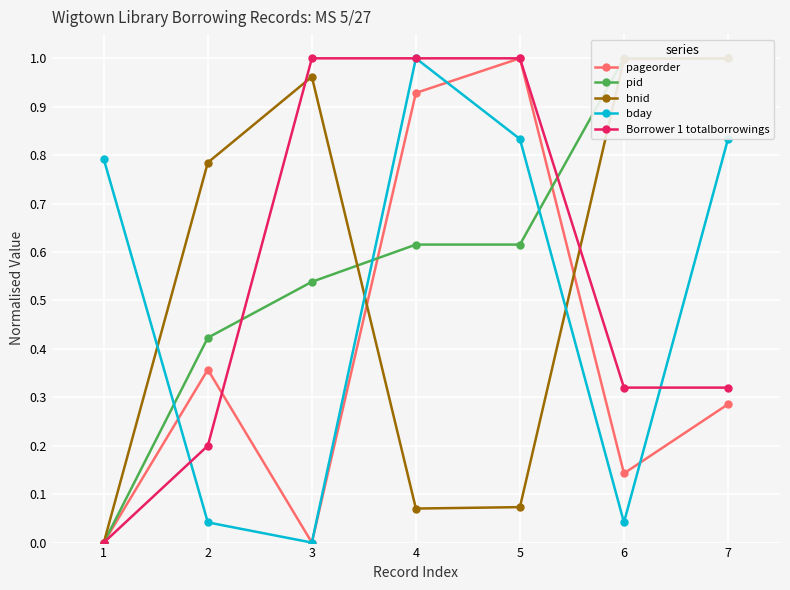

Is it true that bday equals 0.8 at 1?

True